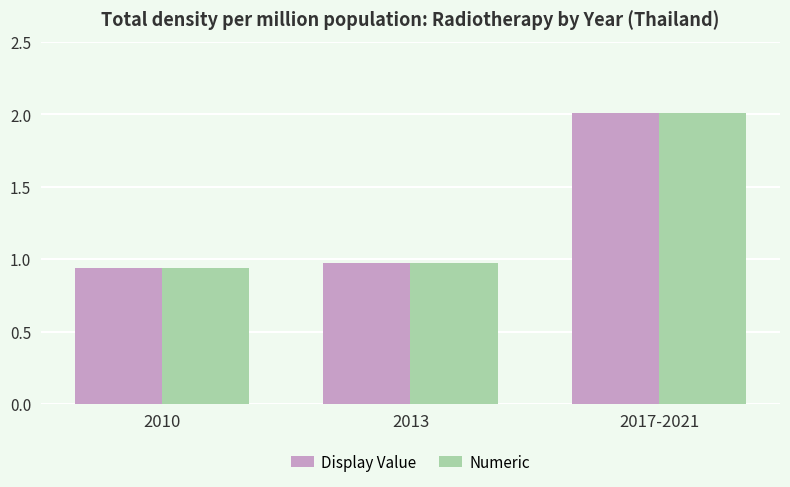

What is the label of the 2nd bar from the left?

2013